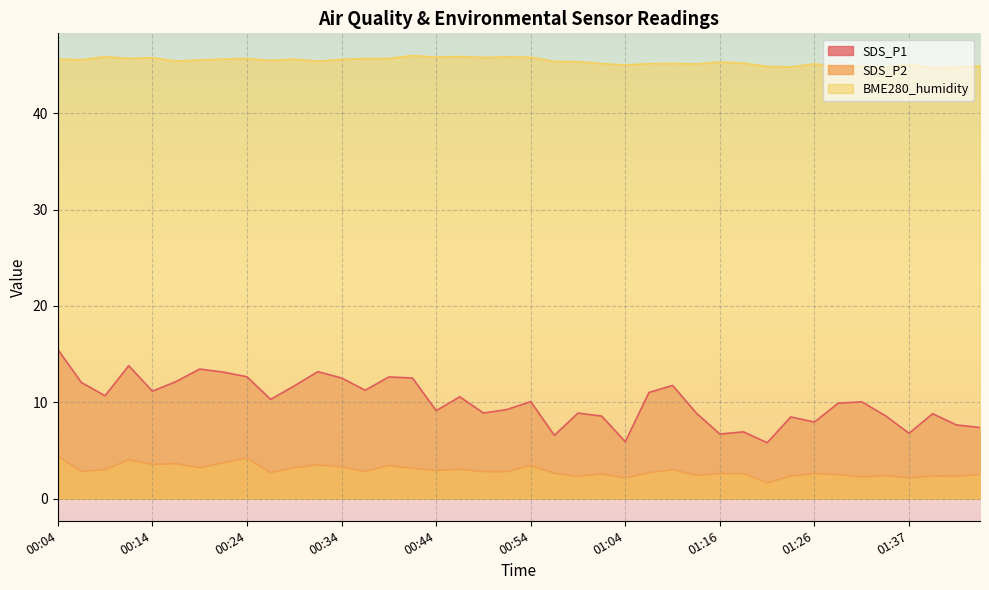

What is the total value across all series at 00:52?

57.9